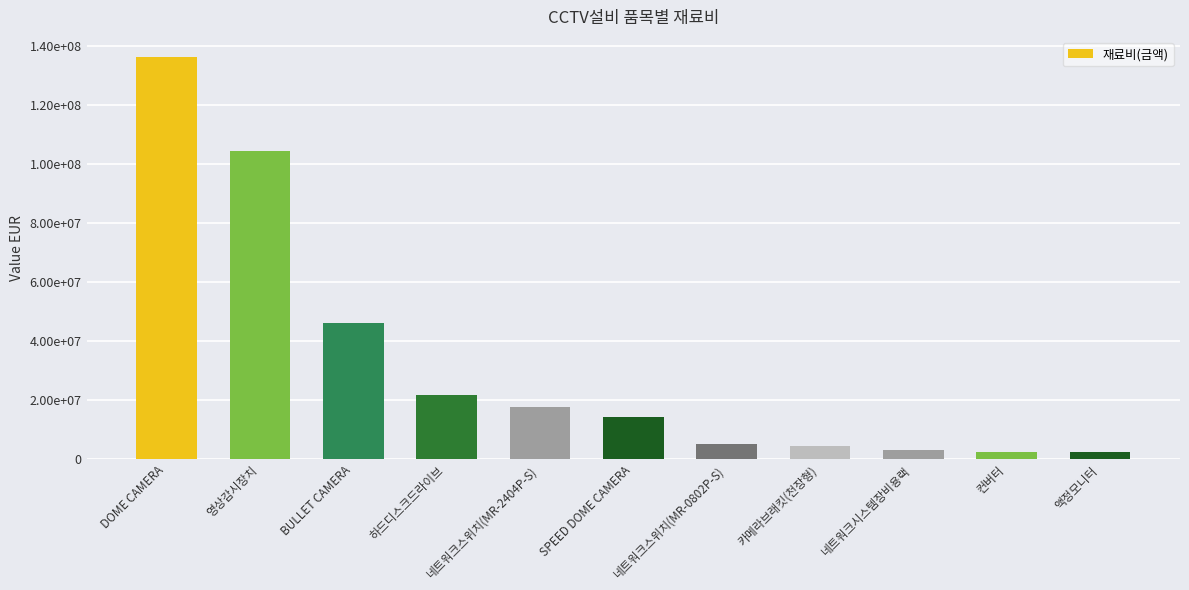

Rank the categories by value from highest to lowest.

DOME CAMERA, 영상감시장치, BULLET CAMERA, 하드디스크드라이브, 네트워크스위치(MR-2404P-S), SPEED DOME CAMERA, 네트워크스위치(MR-0802P-S), 카메라브래킷(천장형), 네트워크시스템장비용랙, 컨버터, 액정모니터